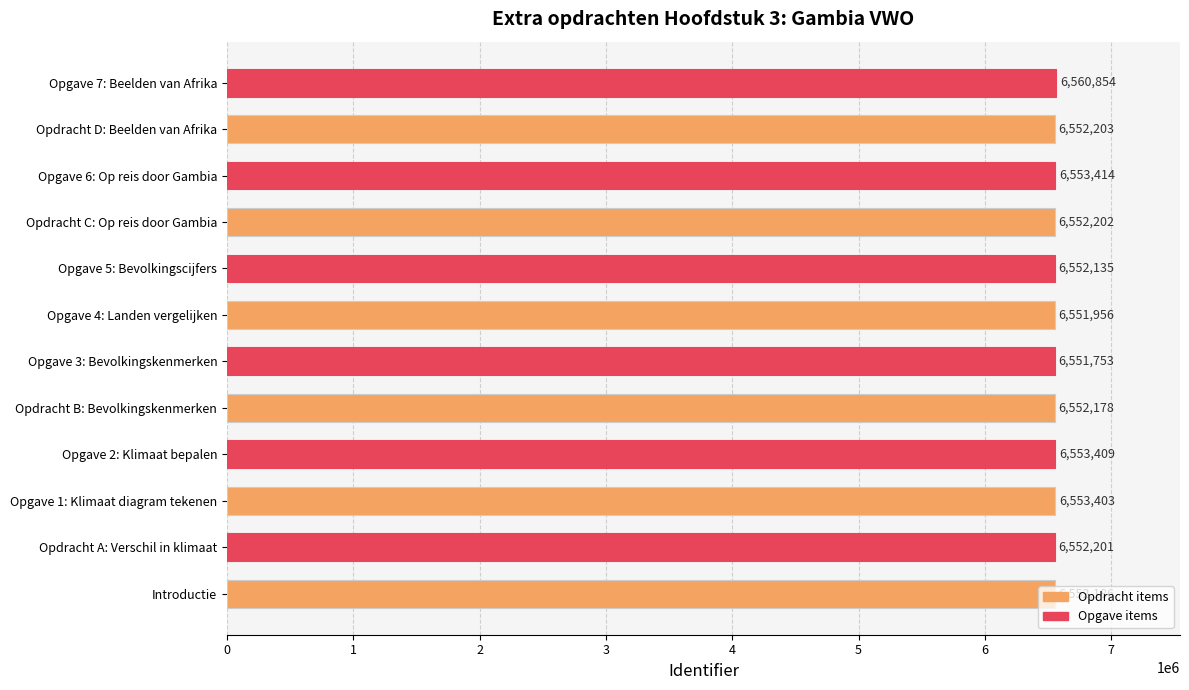

What is the minimum value shown in the chart?

6551753